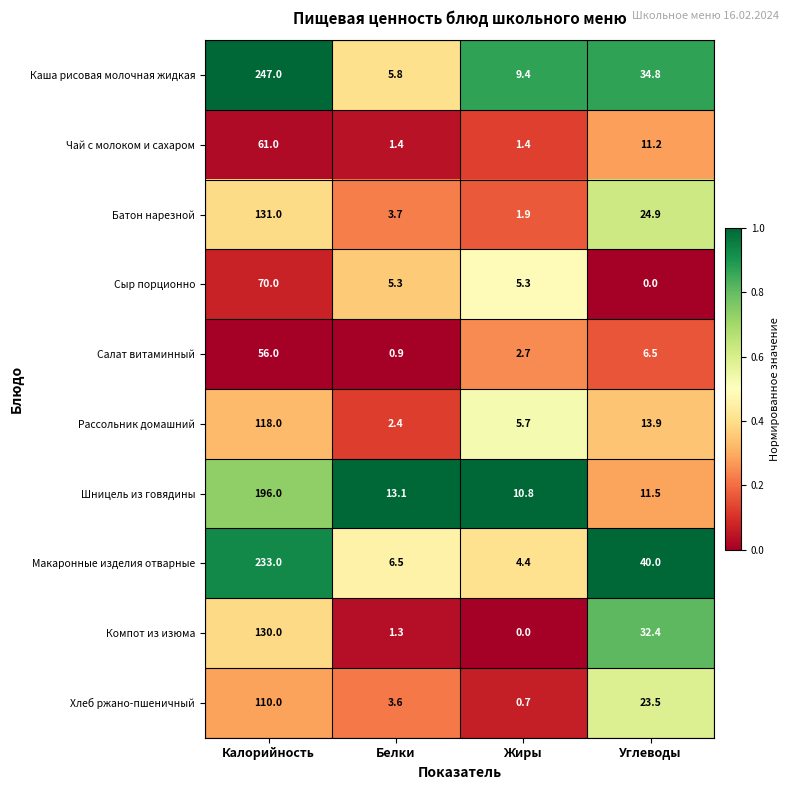

Which series has the widest spread of values?

Каша рисовая молочная жидкая